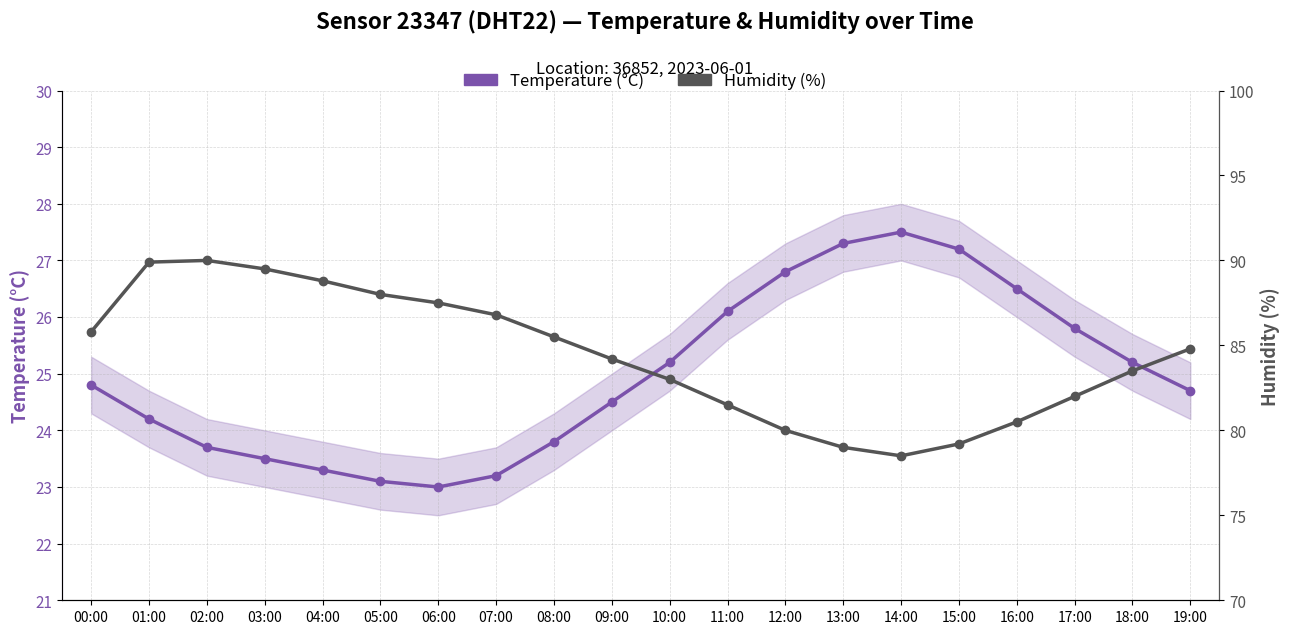

Is it true that Temperature (°C) equals 23.0 at 06:00?

True